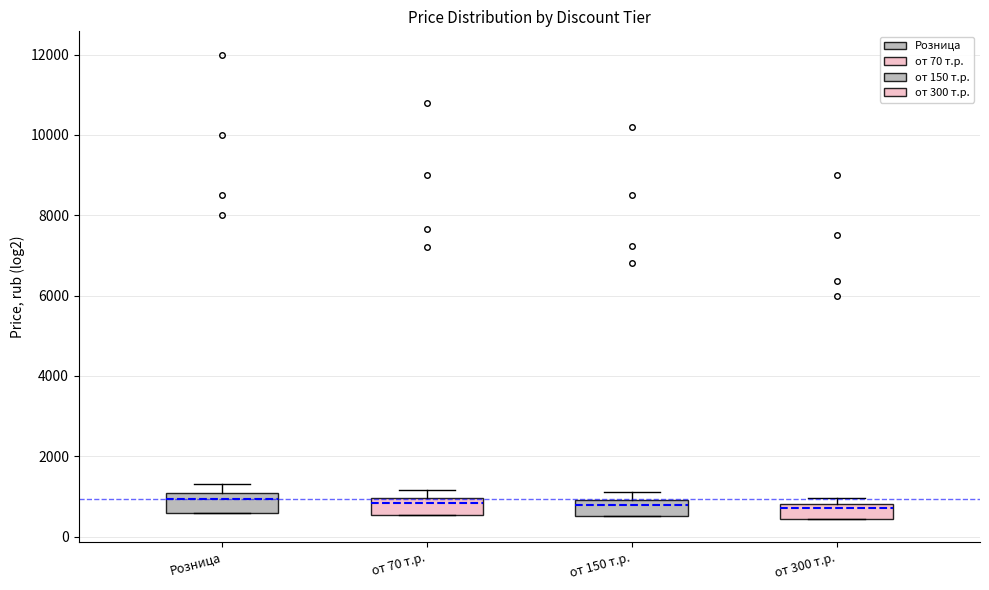

Reading left to right, read every box against the y-axis: the position of its median line, the range the box covers, and the ends of its whiskers. The values are not printed on the chart, so give them approximately, as read against the axis.

Розница: median 1000 (just below the box's upper edge), box 600 to 1000, whiskers 600 to 1400
от 70 т.р.: median 800, box 600 to 1000, whiskers 600 to 1200
от 150 т.р.: median 800, box 600 to 1000, whiskers 600 to 1200
от 300 т.р.: median 800 (just below the box's upper edge), box 400 to 800, whiskers 400 to 1000